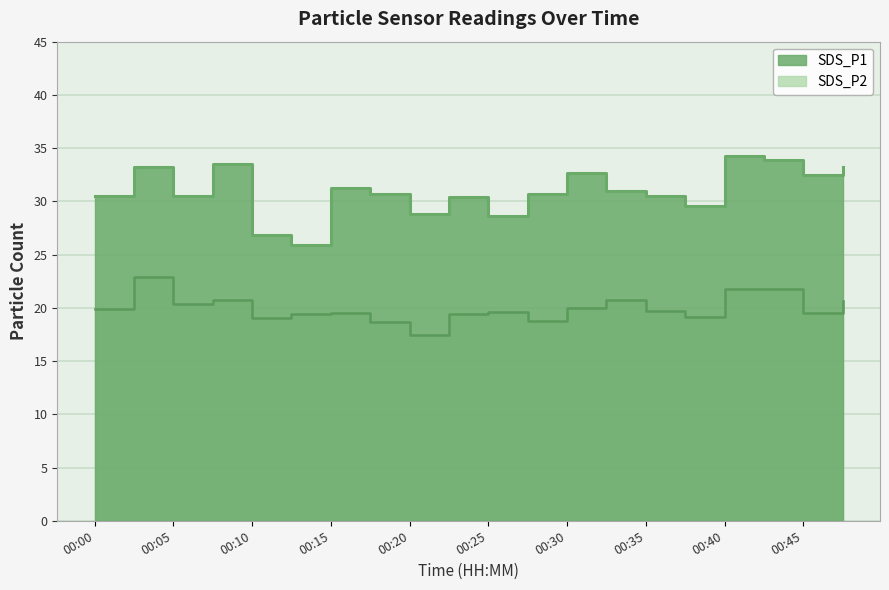

True or false: SDS_P2 has more than 1 points higher than both neighbors.

True